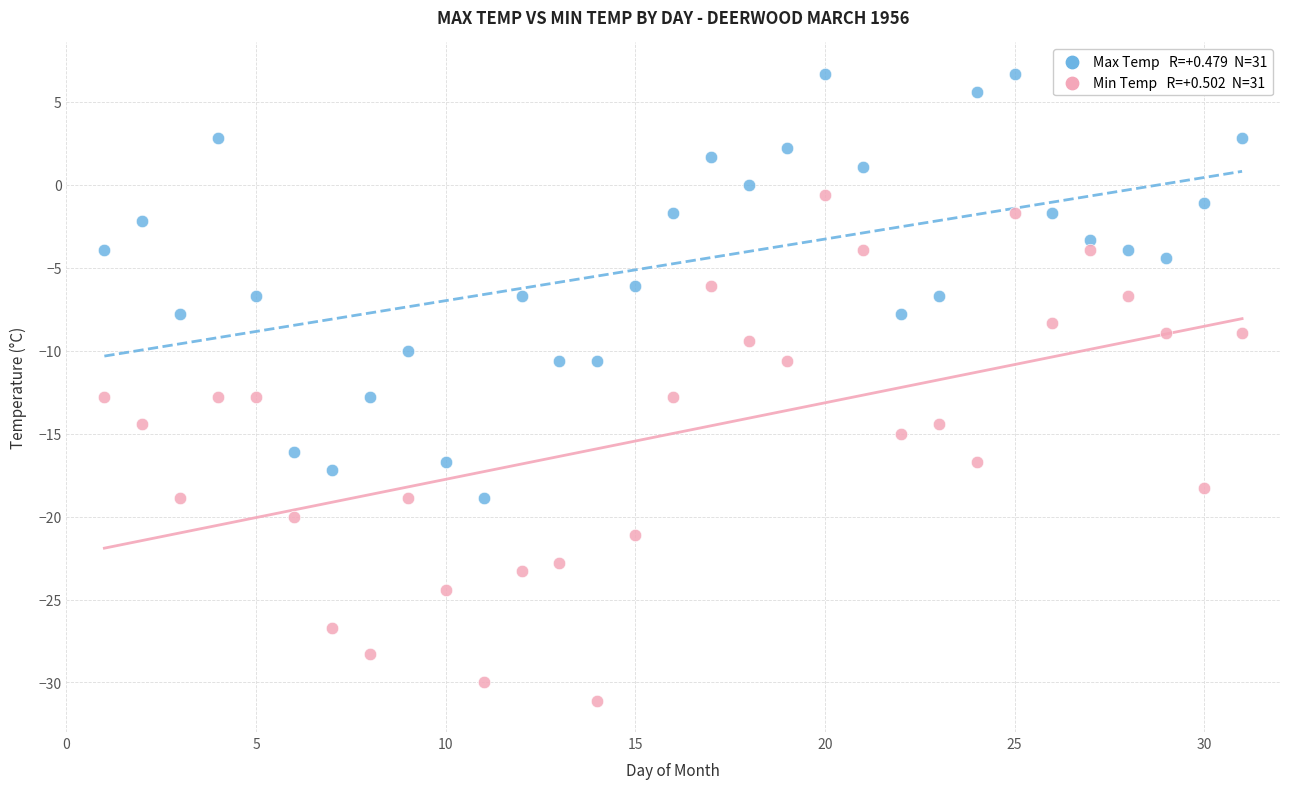

Across all data points, what is the range of Y values (max minus min)?

37.8